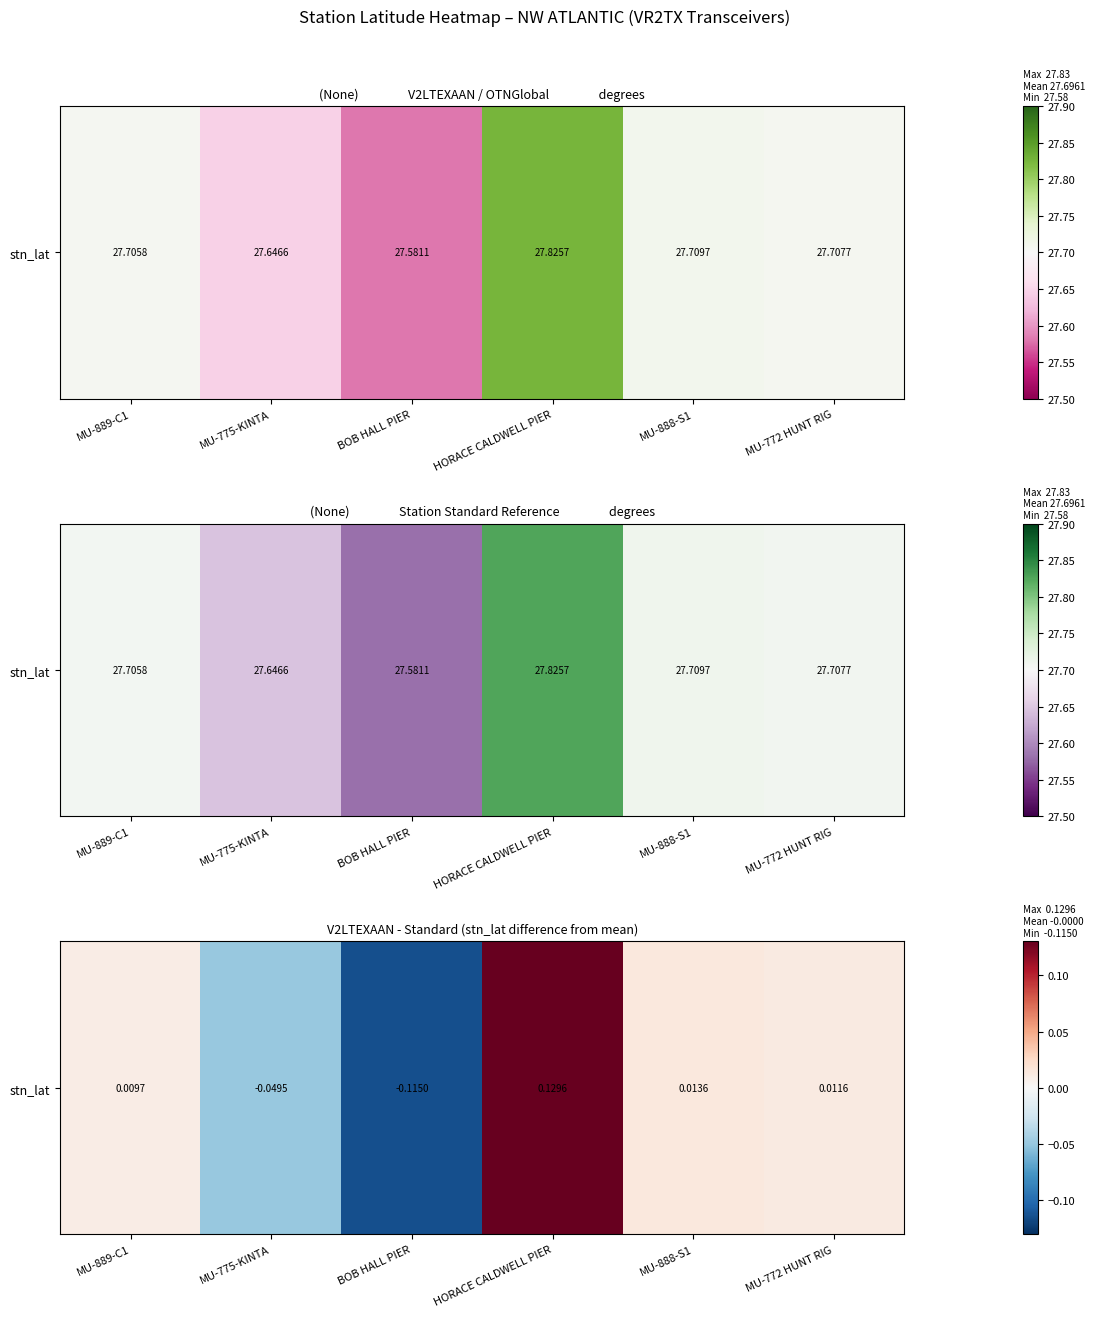

Where does the data first go above 0?

MU-889-C1